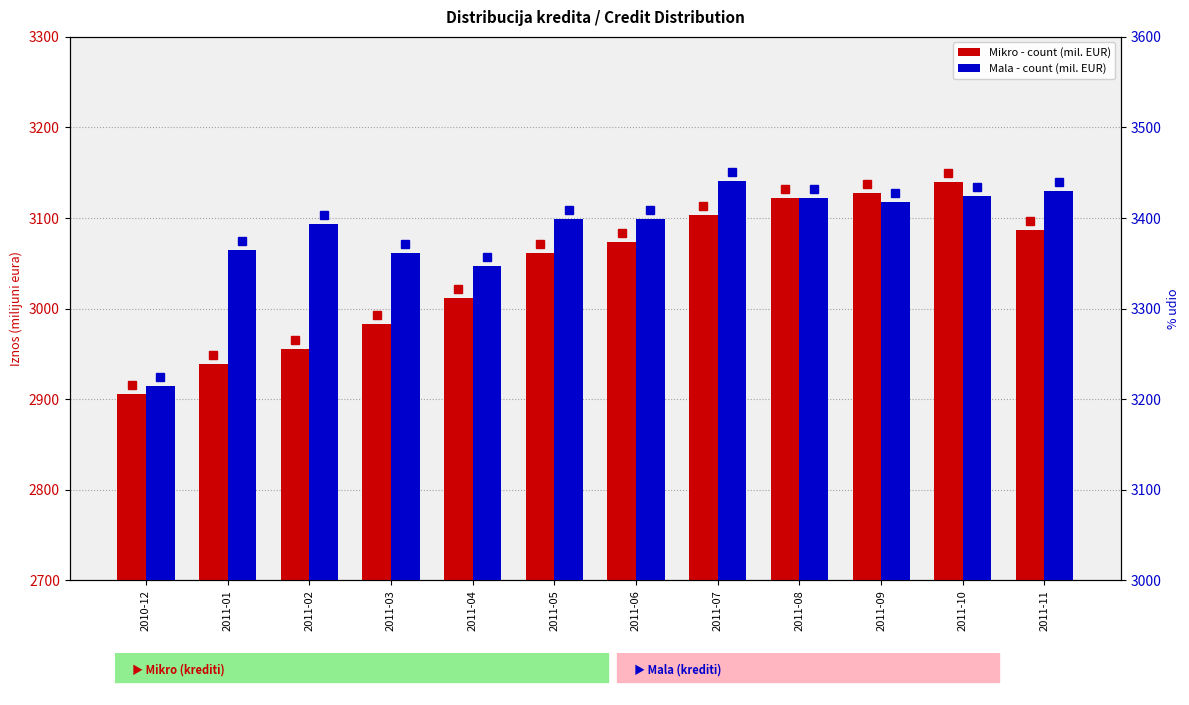

Which series has the largest total across all categories?

Mala